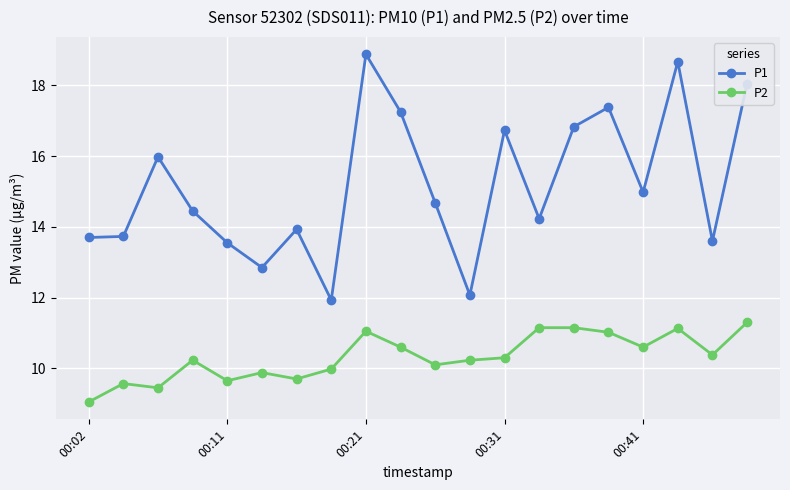

True or false: P1 and P2 cross at least once.

False